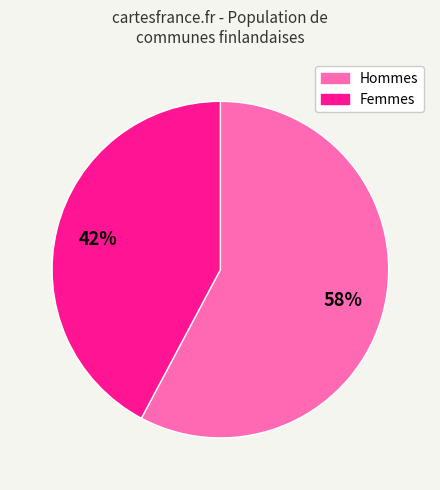

Does any single category account for the majority?

Yes